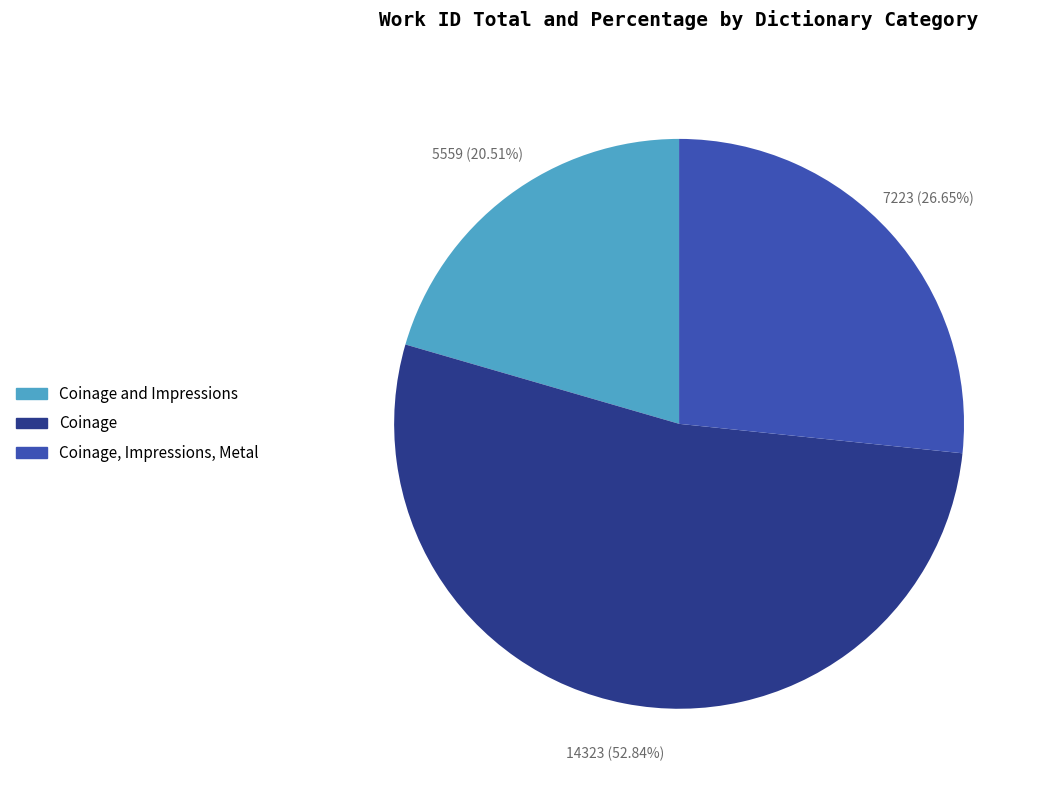

Does any single category account for the majority?

Yes